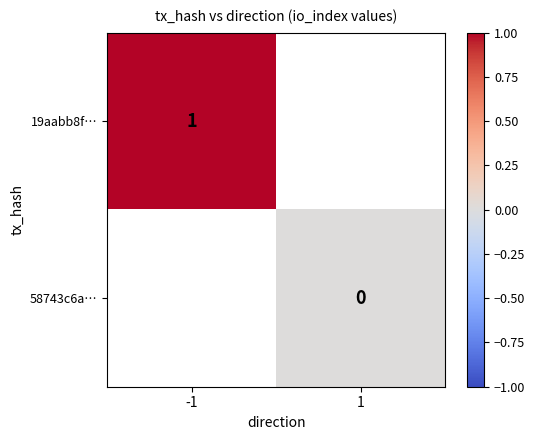

At which label is 19aabb8f… closest to 1?

-1